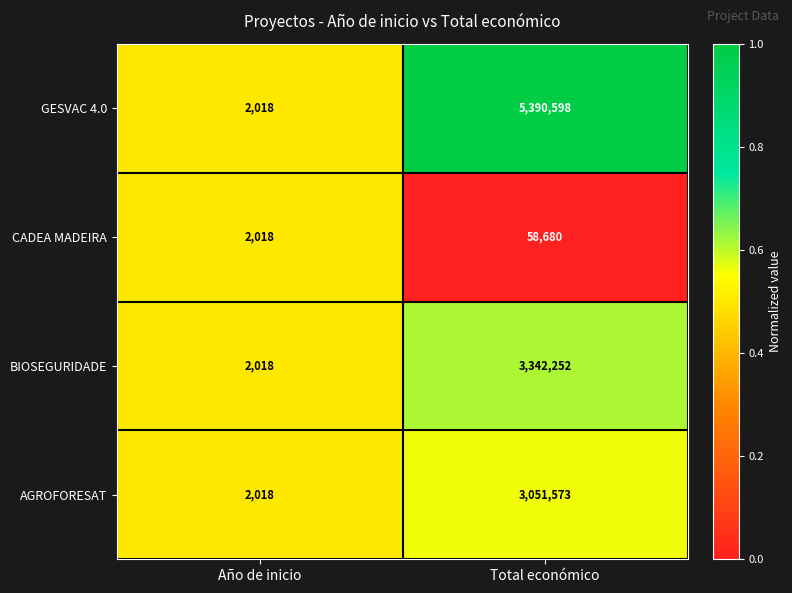

At which category is the sum across all series the highest?

Total económico